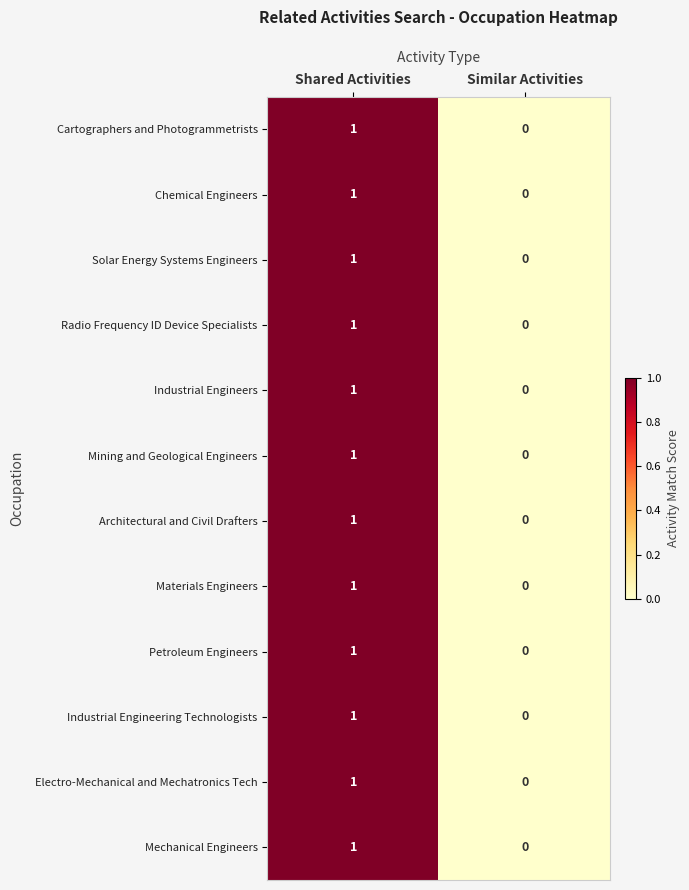

Is it true that Architectural and Civil Drafters equals 1 at Similar Activities?

False